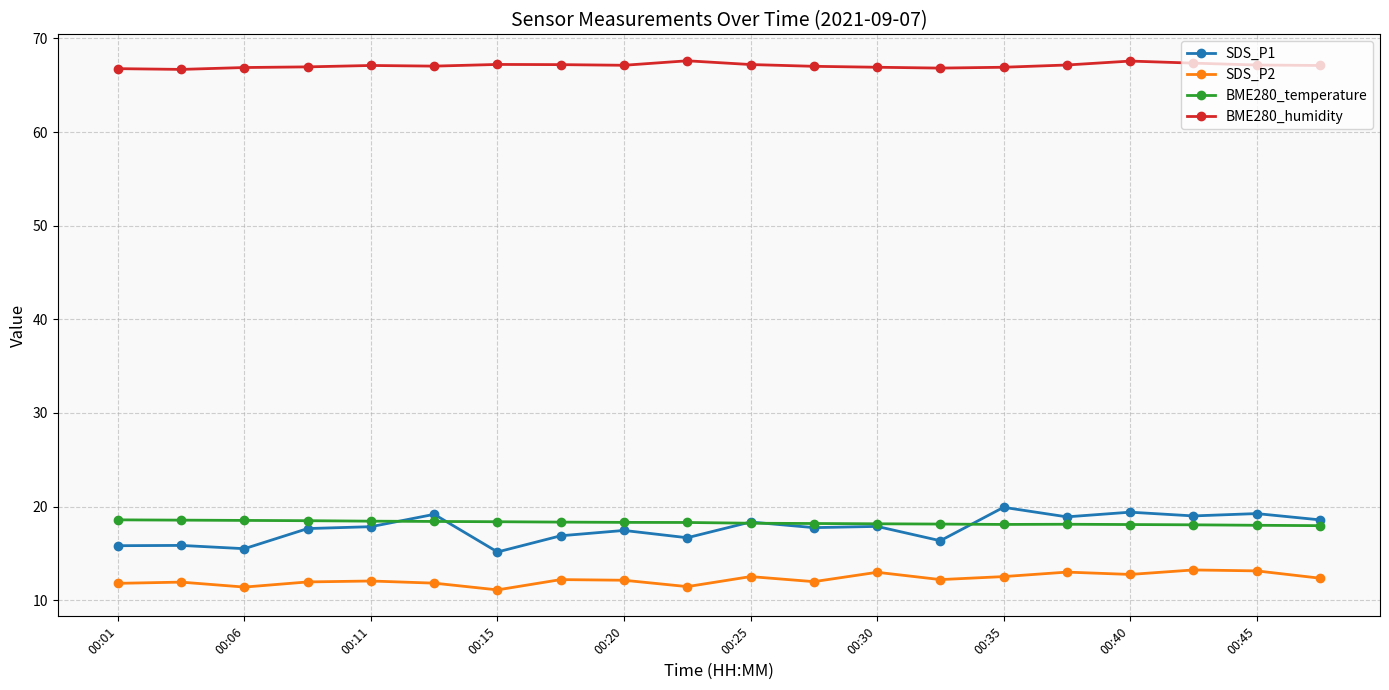

What are all the series names shown in the legend?

SDS_P1, SDS_P2, BME280_temperature, BME280_humidity